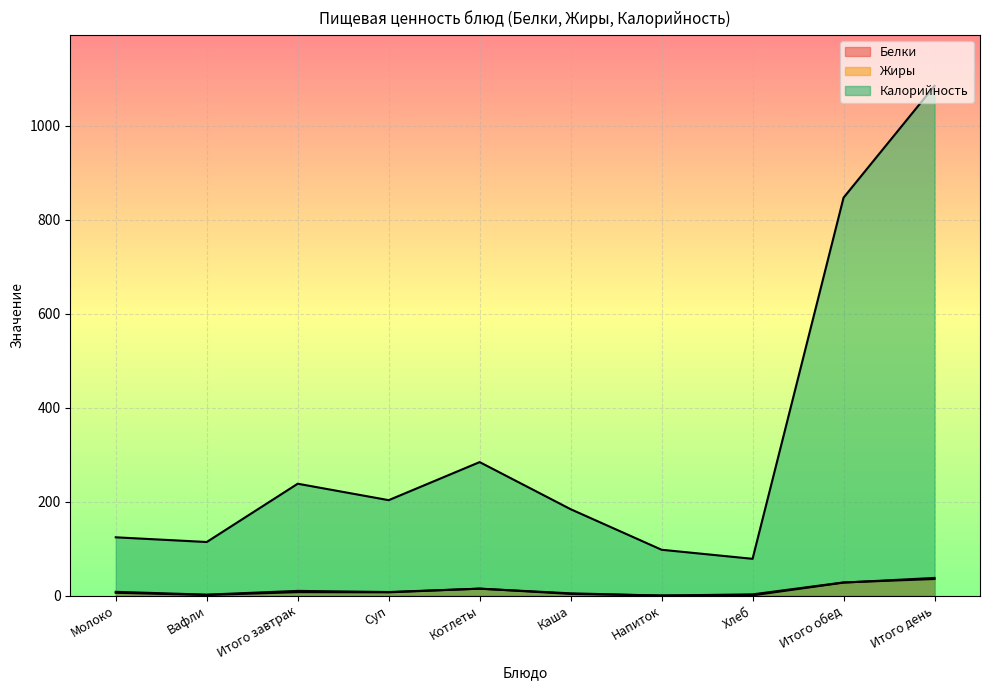

Reading left to right, list all the values displayed in this chart.

Белки: 6.0	1.3	7.3	6.9	14.8	3.6	0.1	2.6	28.0	35.3
Жиры: 8.0	2.0	10.0	7.6	14.7	4.8	0.0	0.5	27.6	37.6
Калорийность: 124.0	114.0	238.0	203.0	284.0	183.8	97.5	78.2	846.6	1084.6